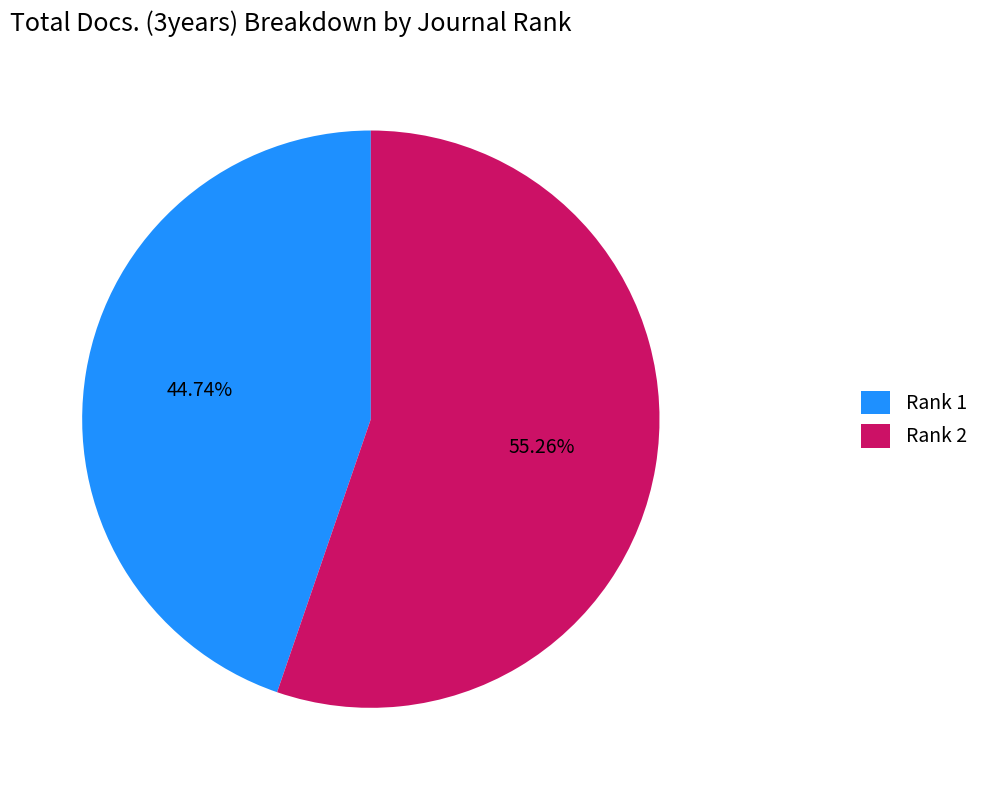

Combined, do Rank 2 and Rank 1 account for over 50%?

Yes